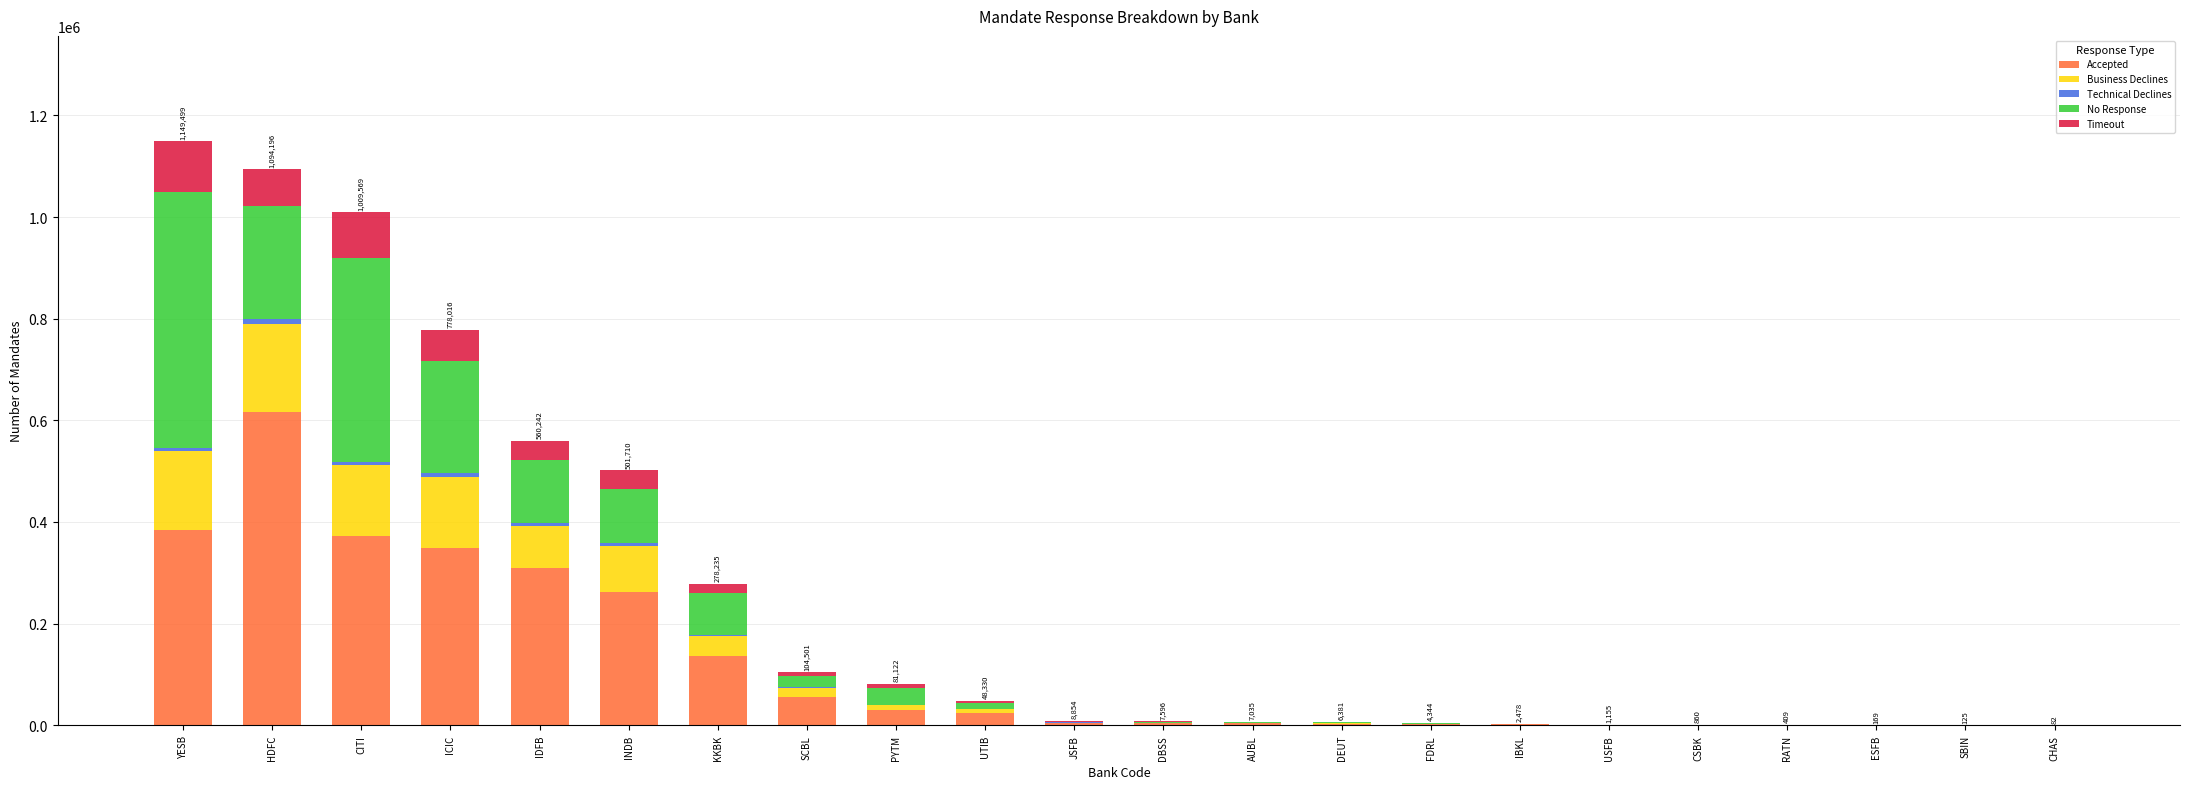

What is the highest value of the Accepted series?

616817